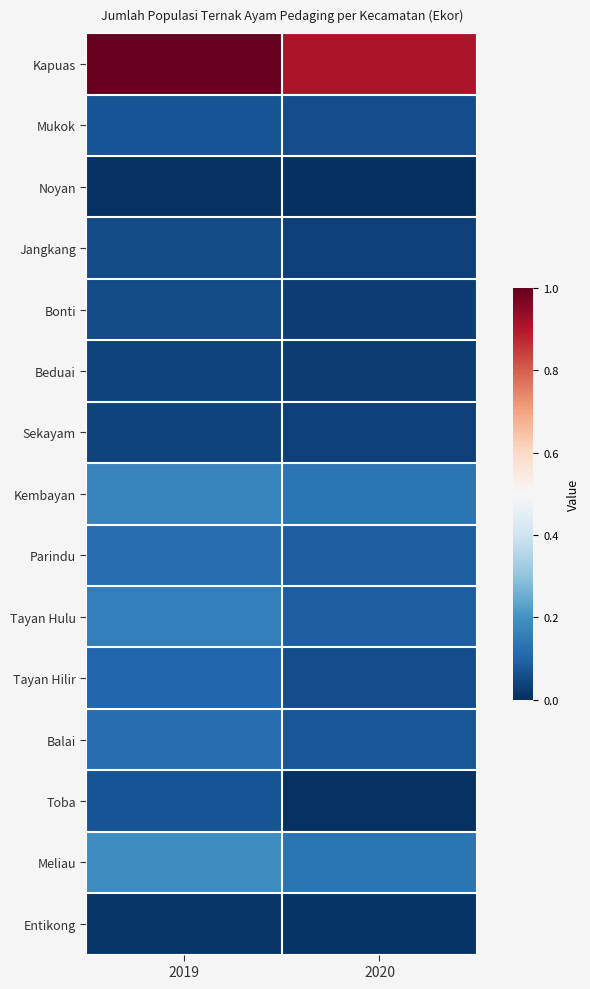

Rank the series at 2020 from lowest to highest value.

Noyan, Toba, Entikong, Beduai, Bonti, Sekayam, Jangkang, Mukok, Tayan Hilir, Balai, Parindu, Tayan Hulu, Kembayan, Meliau, Kapuas